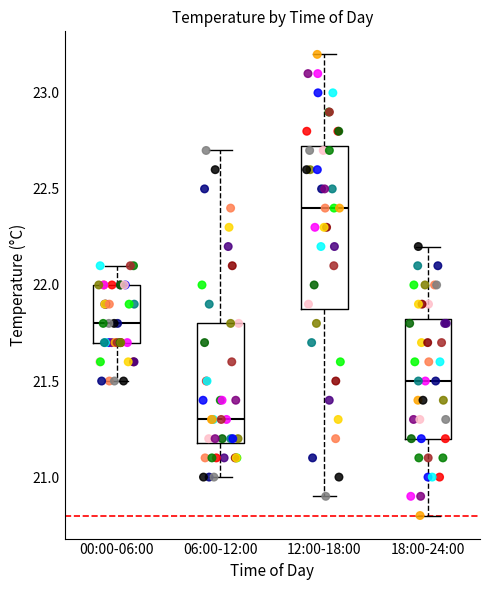

Where does the lower whisker of the box for 00:00-06:00 end on the y-axis? The values are not printed on the chart, so give them approximately, as read against the axis.

21.50